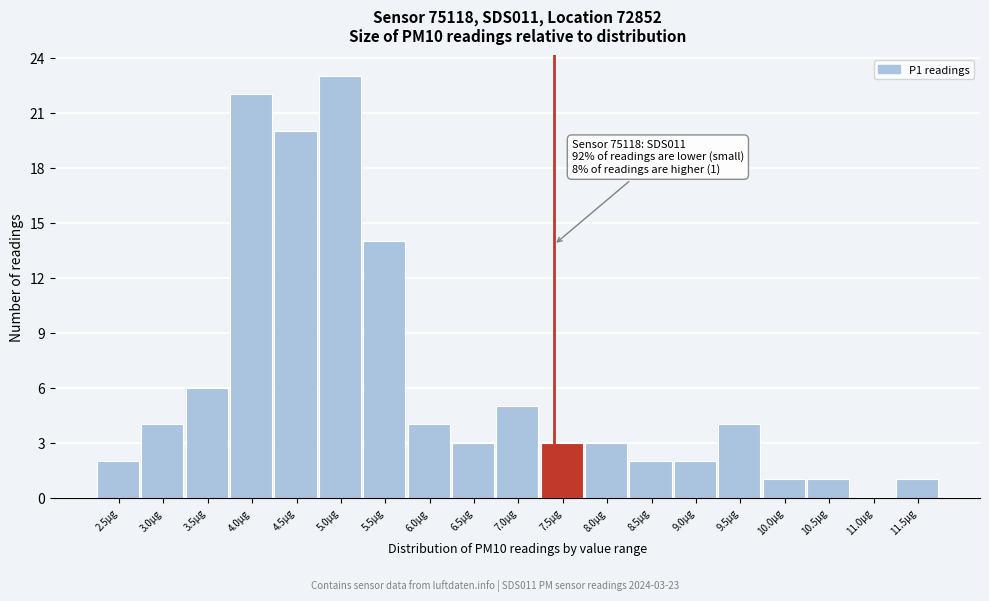

Reading left to right, extract all data points from this chart.

2.5µg=2	3.0µg=4	3.5µg=6	4.0µg=22	4.5µg=20	5.0µg=23	5.5µg=14	6.0µg=4	6.5µg=3	7.0µg=5	7.5µg=3	8.0µg=3	8.5µg=2	9.0µg=2	9.5µg=4	10.0µg=1	10.5µg=1	11.0µg=0	11.5µg=1